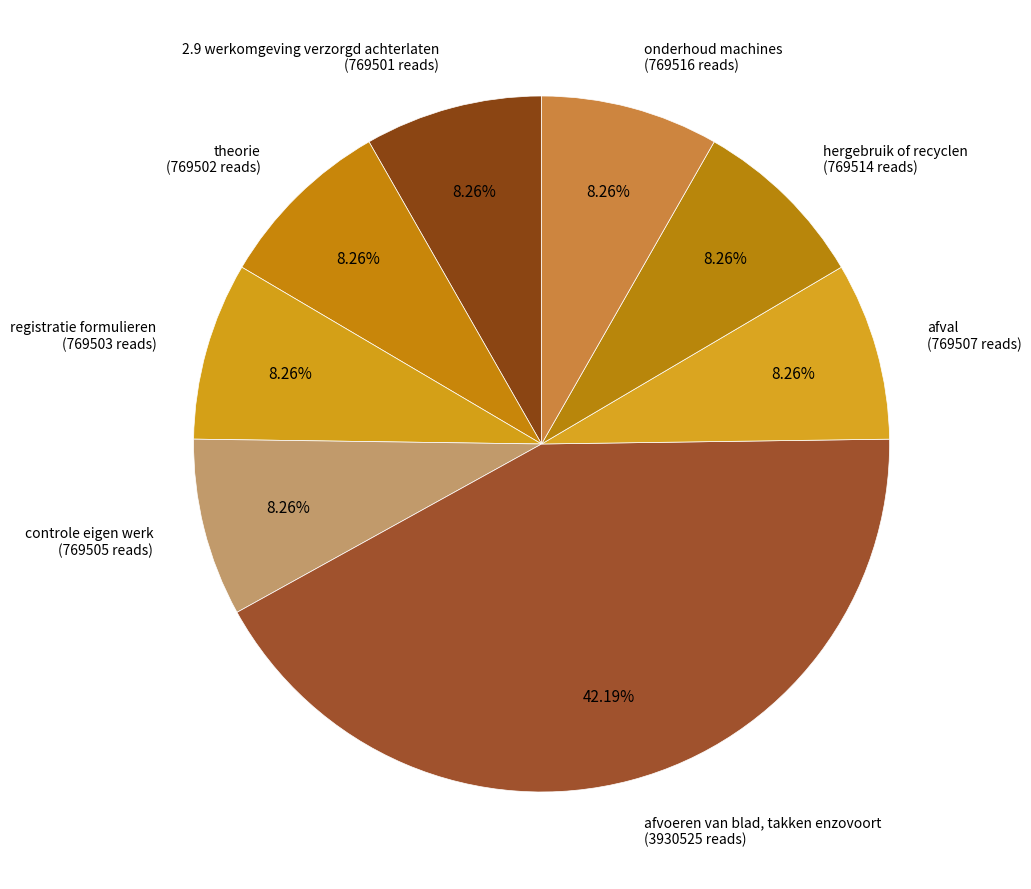

How many slices are in this pie chart?

8